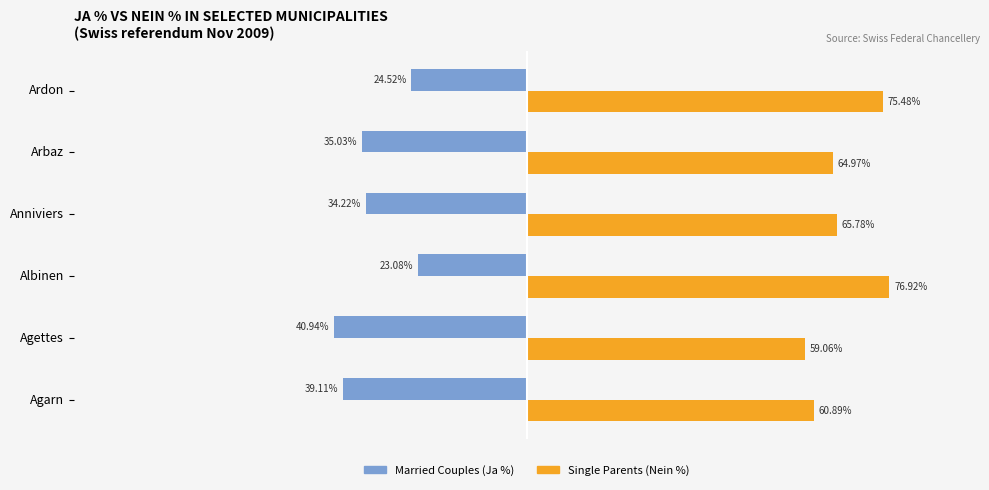

At which category is the sum across all series the highest?

Albinen